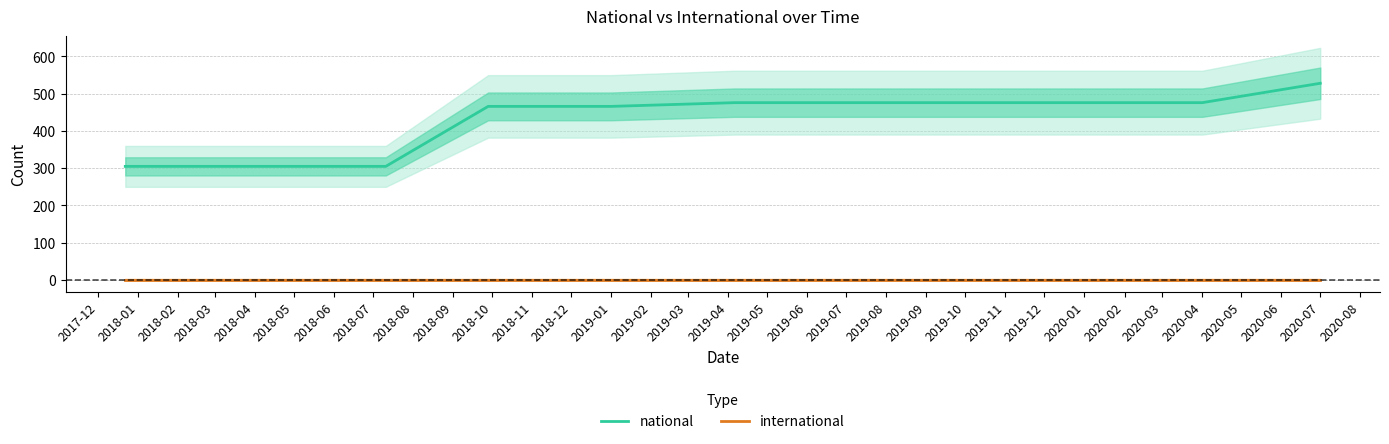

Which series has the widest spread of values?

national